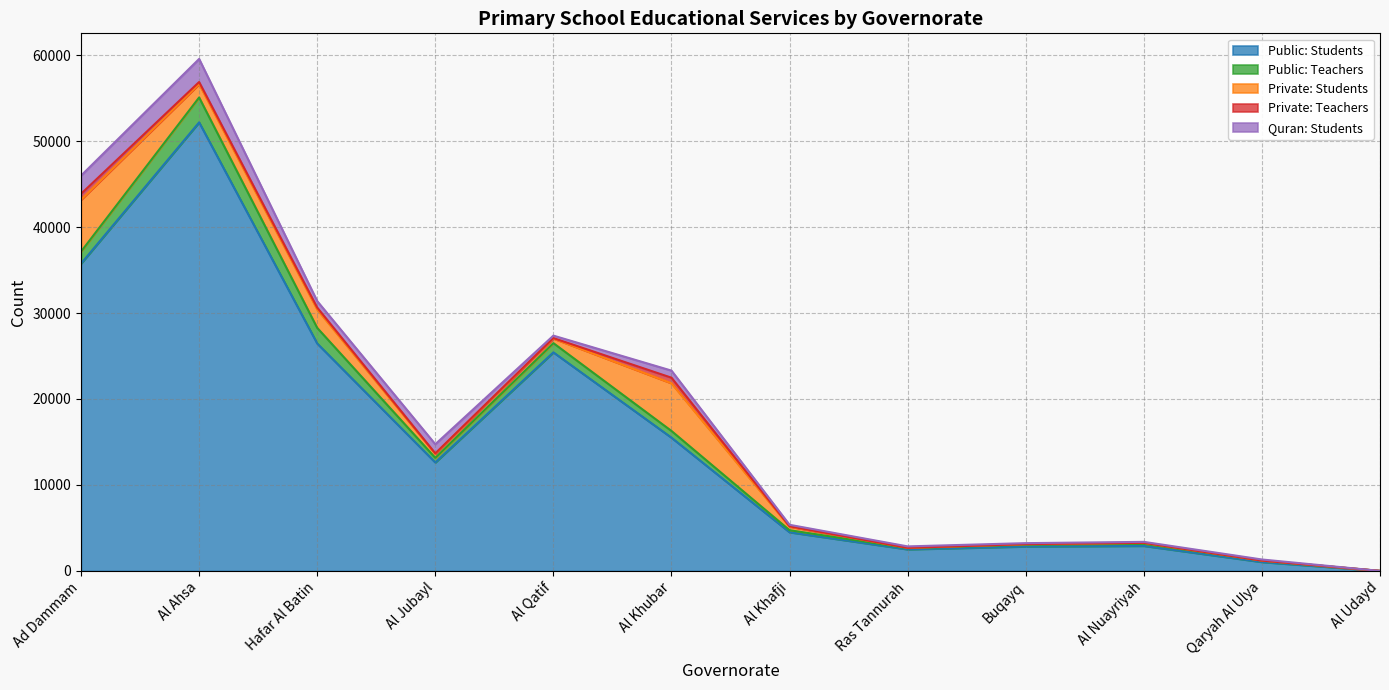

Which series has the largest range (max minus min)?

Public: Students